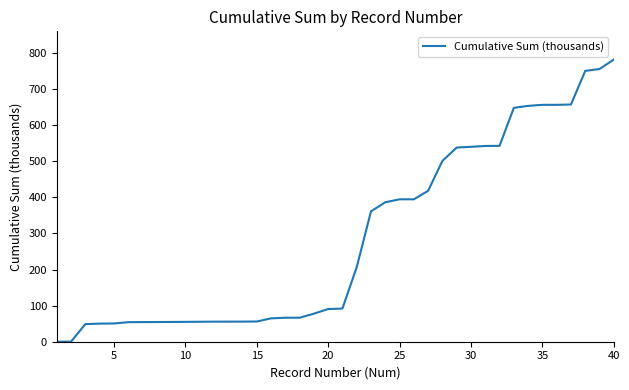

What is the difference between the maximum and minimum values?

782.1